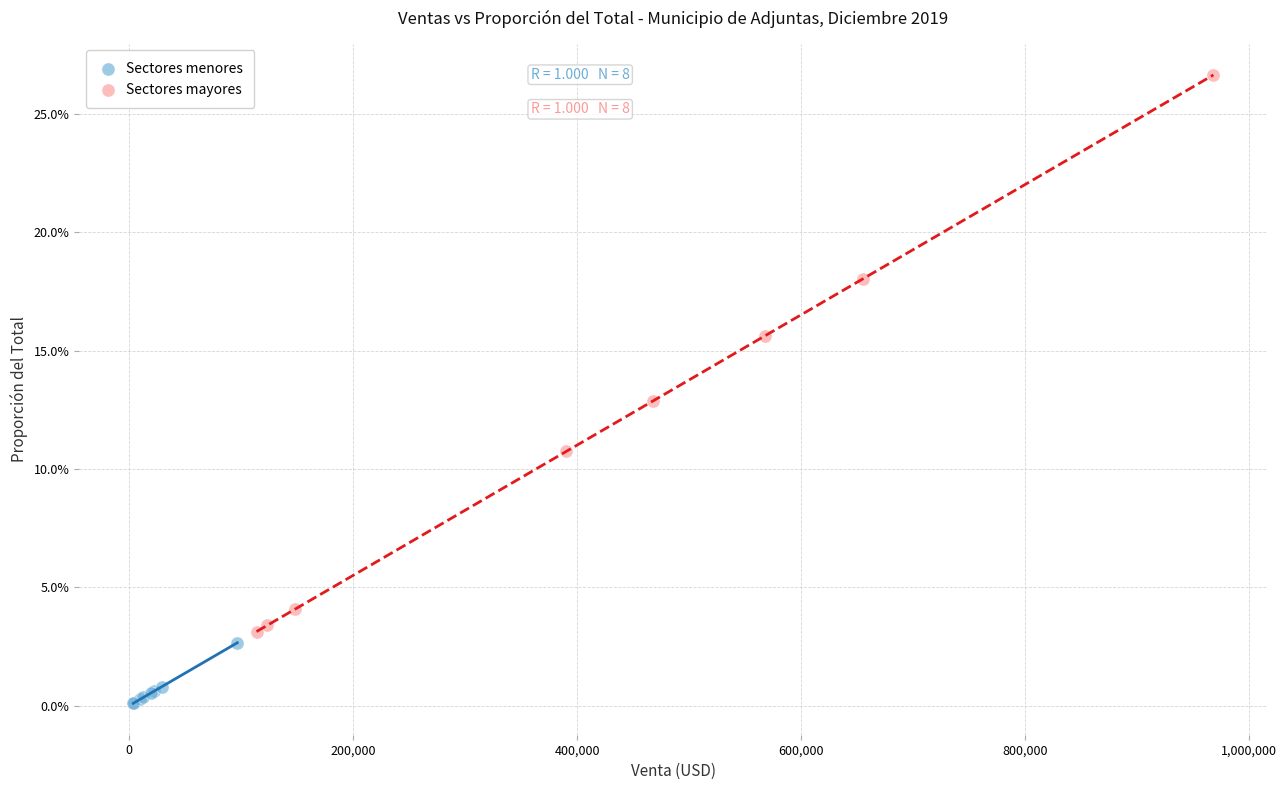

Which series reaches the minimum Y coordinate?

Sectores menores